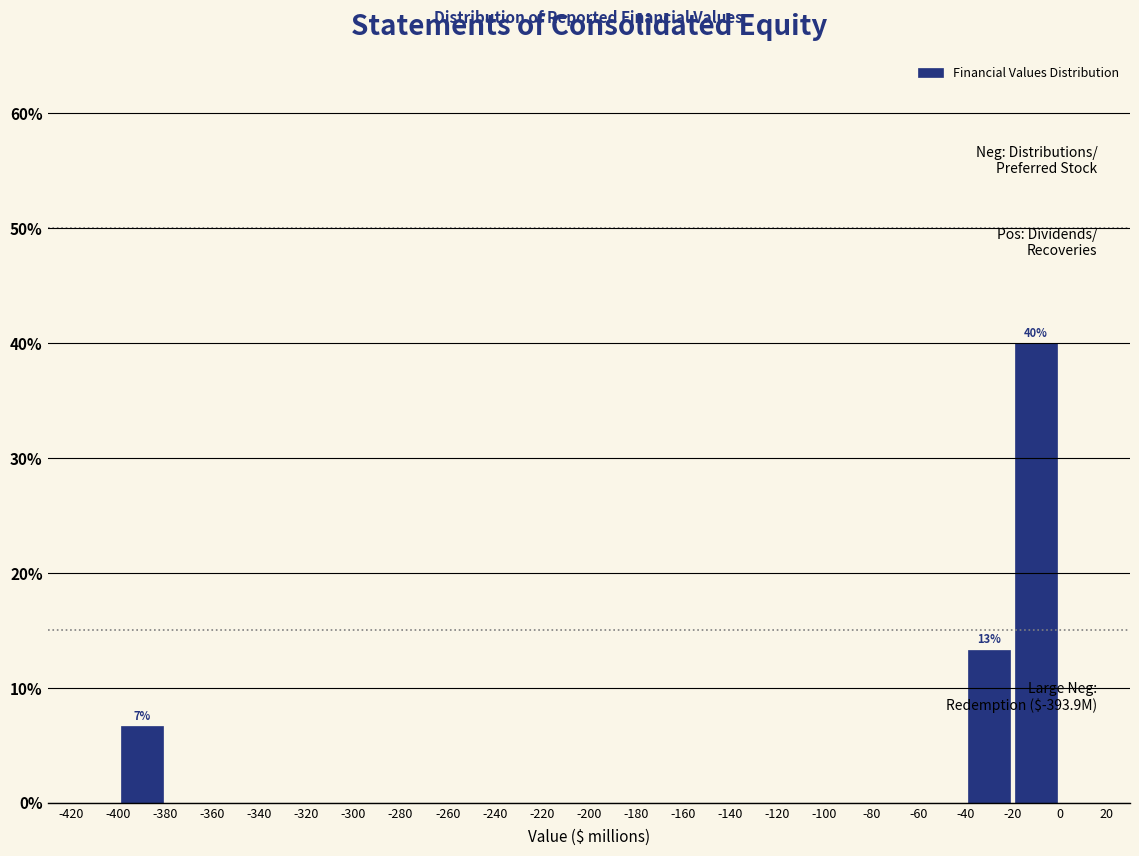

Which range on the x-axis has the tallest bar?

-20 to 0